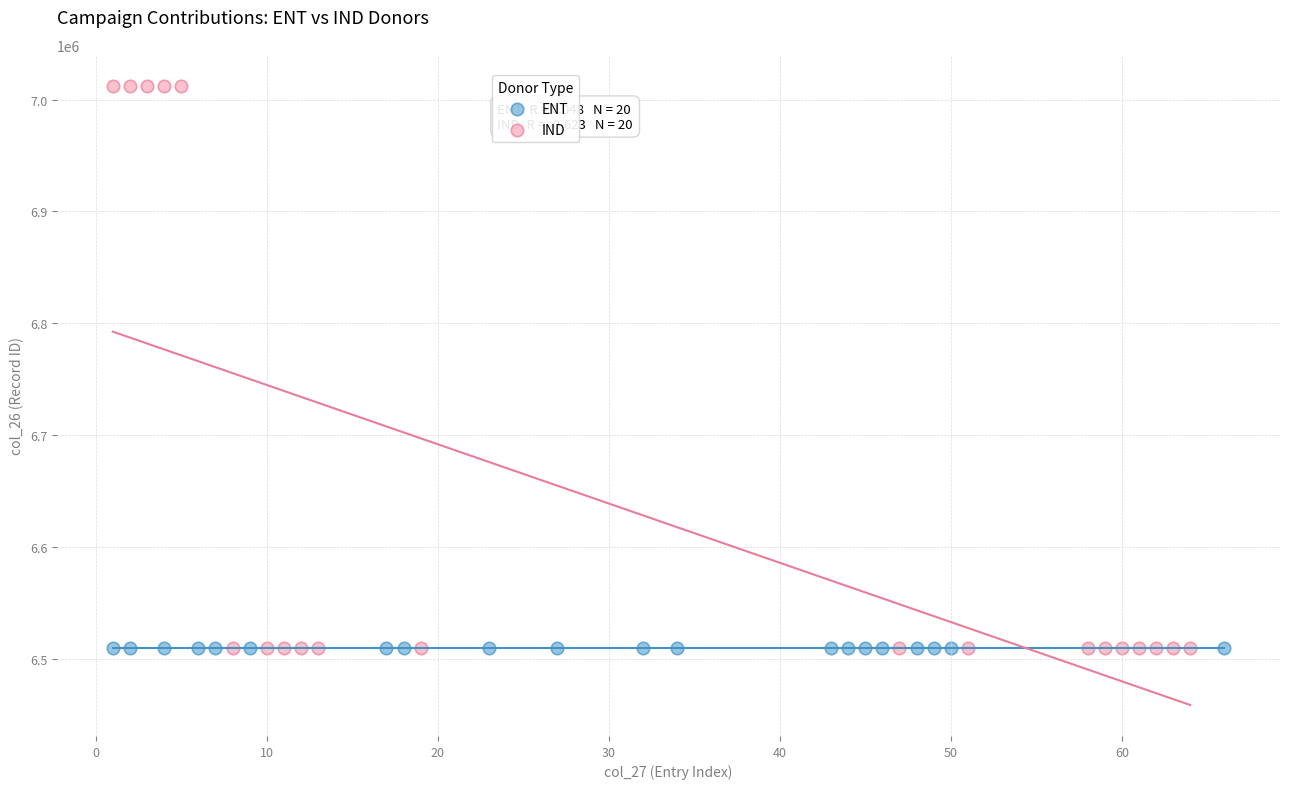

Which series contains the highest Y value?

IND